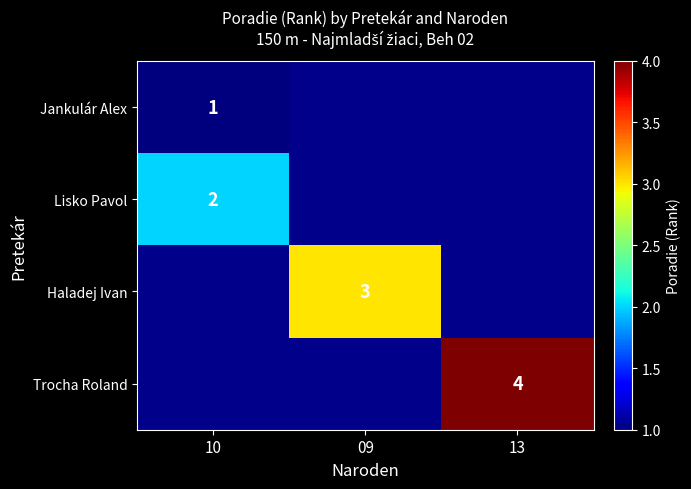

The value of Trocha Roland at 13 is 6. True or false?

False